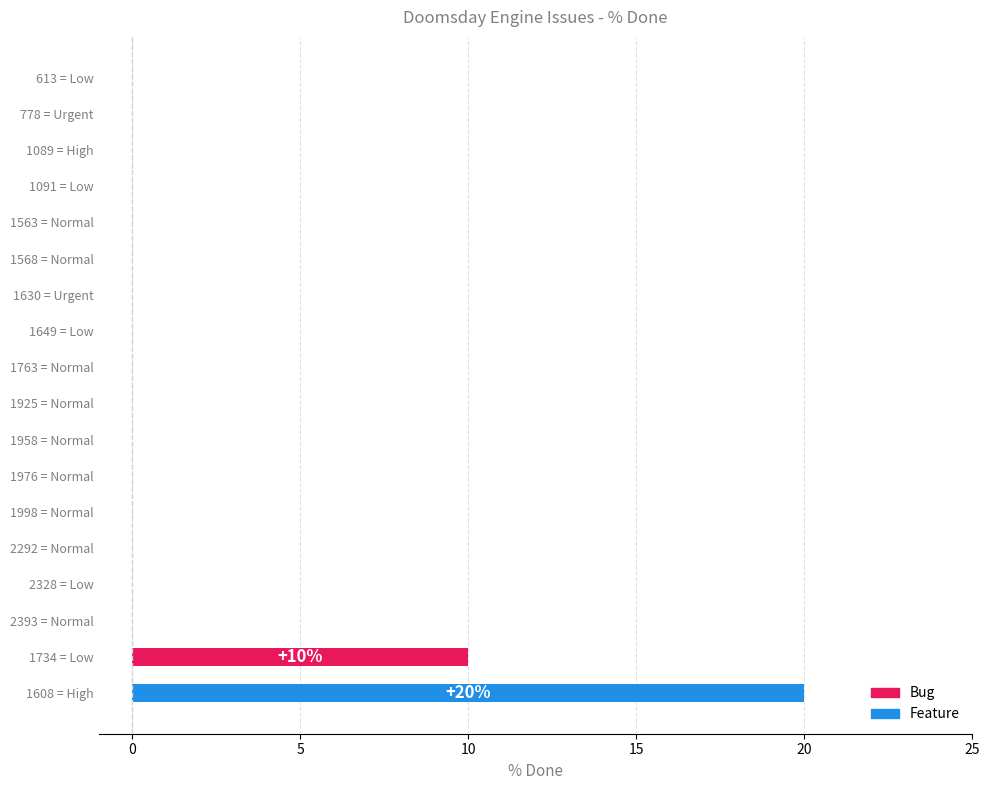

What is the difference between the maximum and second lowest values in the Bug series?

10